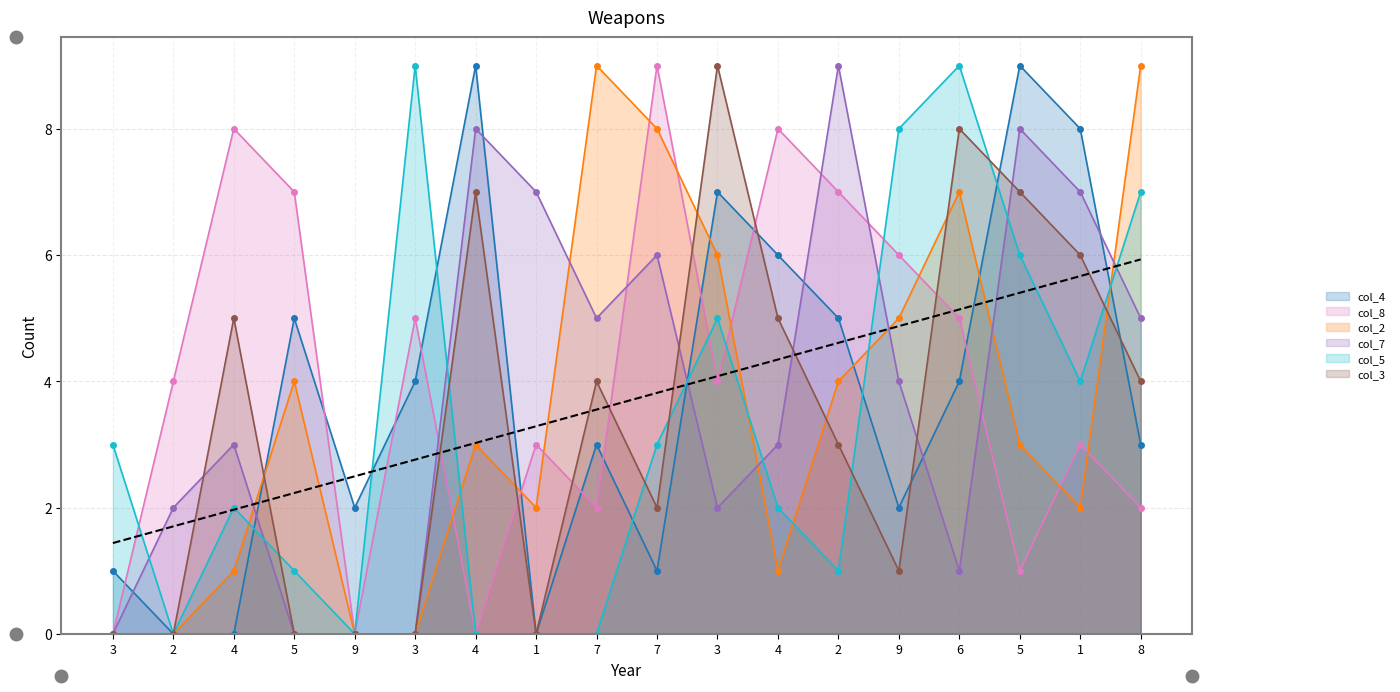

Reading left to right, what are all the values shown in this chart?

col_4: 1	0	0	5	2	4	9	0	3	1	7	6	5	2	4	9	8	3
col_8: 0	4	8	7	0	5	0	3	2	9	4	8	7	6	5	1	3	2
col_2: 0	0	1	4	0	0	3	2	9	8	6	1	4	5	7	3	2	9
col_7: 0	2	3	0	0	0	8	7	5	6	2	3	9	4	1	8	7	5
col_5: 3	0	2	1	0	9	0	0	0	3	5	2	1	8	9	6	4	7
col_3: 0	0	5	0	0	0	7	0	4	2	9	5	3	1	8	7	6	4